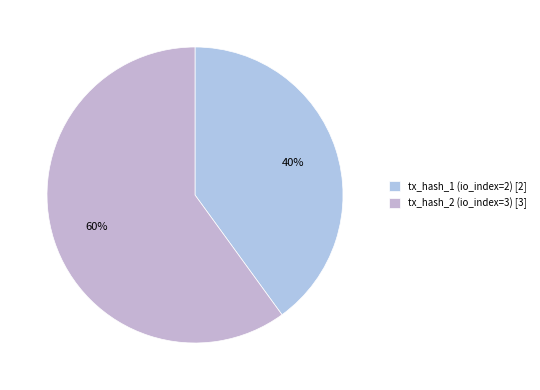

To the nearest percent, what portion does tx_hash_1 (io_index=2) represent?

40%